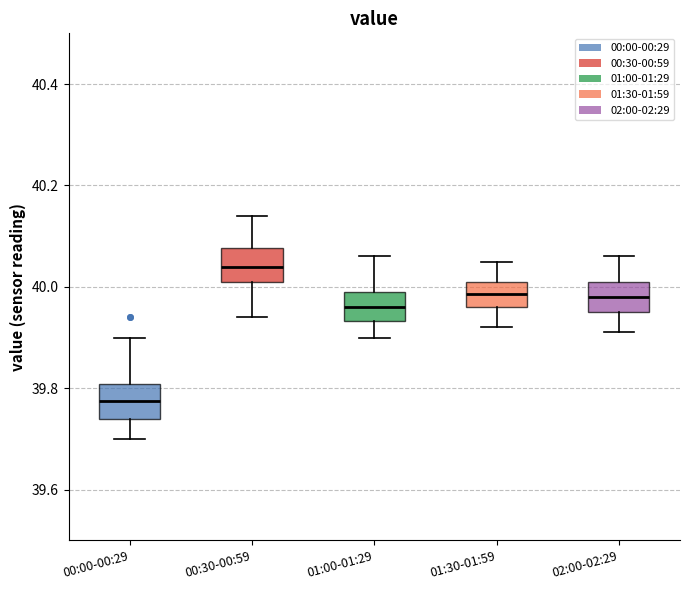

Which box has the lowest median line?

00:00-00:29